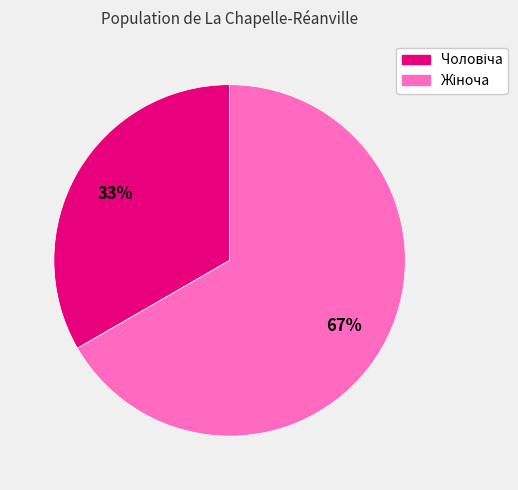

Is there a majority slice in this chart?

Yes